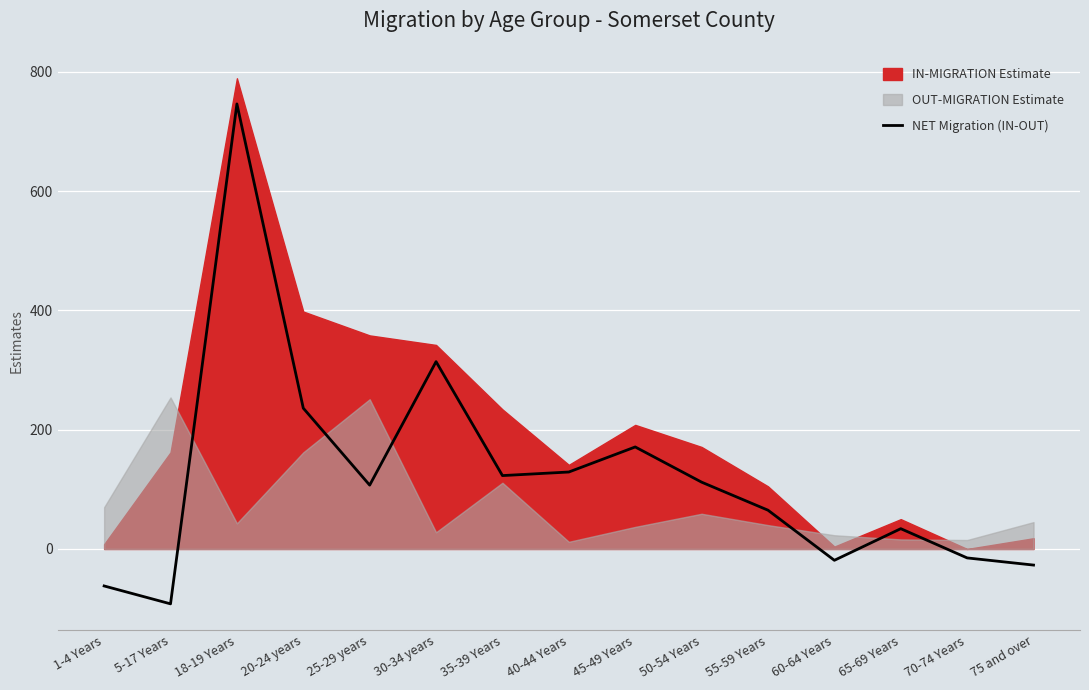

Approximately how many times larger is the value at 50-54 Years compared to 65-69 Years?

3.3